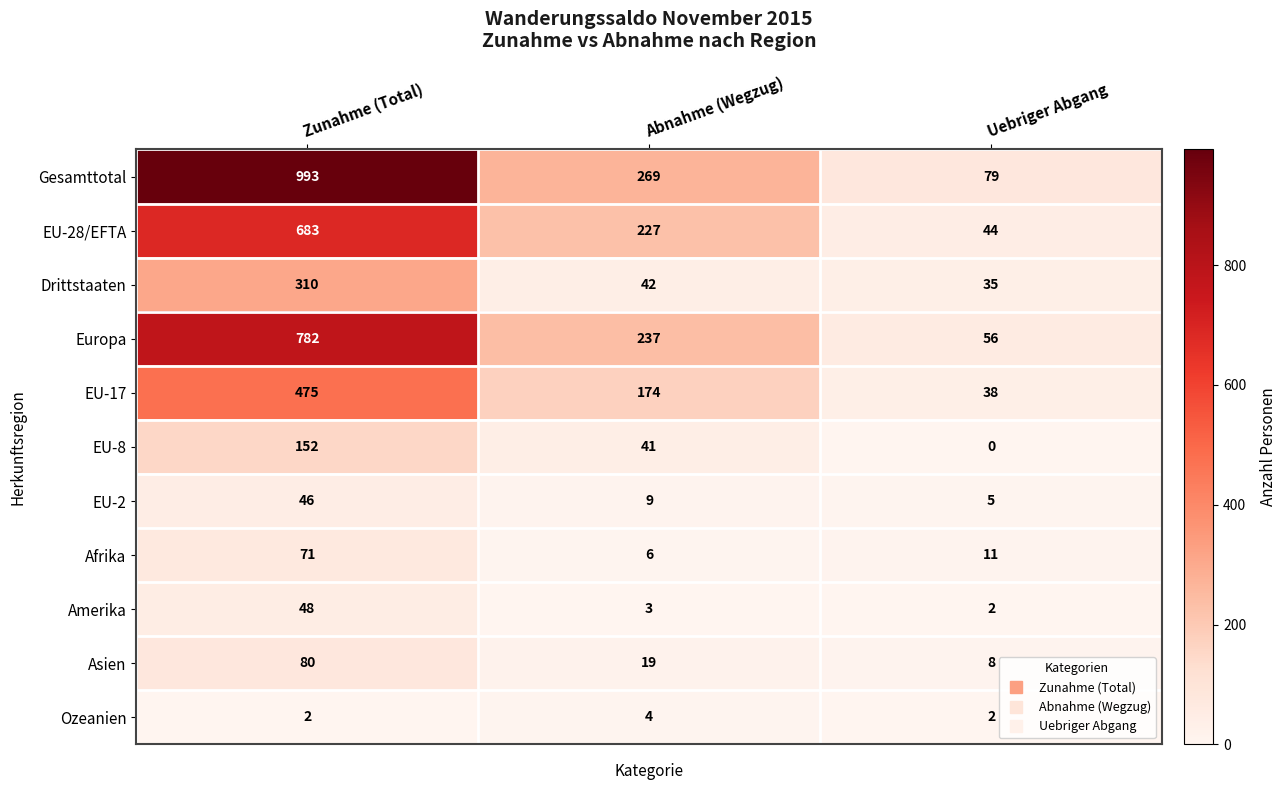

What is the sum of the Amerika values at Zunahme (Total) and Uebriger Abgang?

50